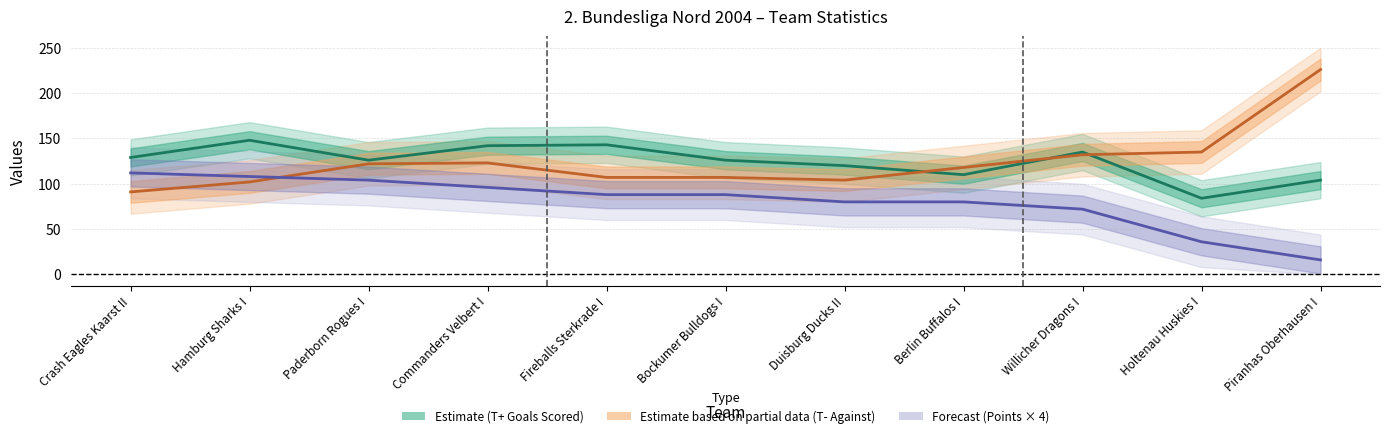

True or false: T- (Goals Against) has a value of 91 at Crash Eagles Kaarst II.

True